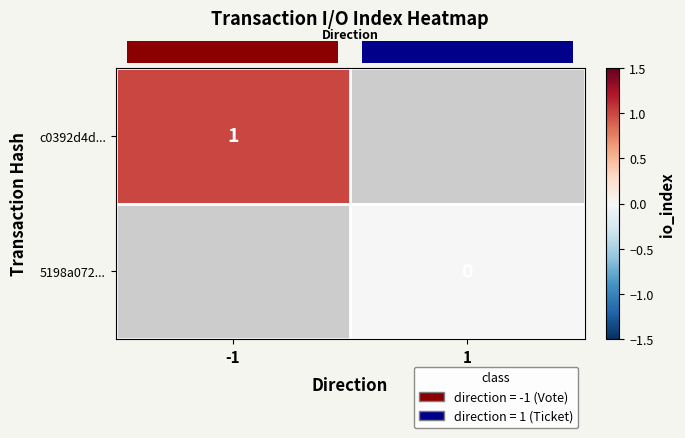

True or false: row_1 has a value of 0.0 at 1.

True